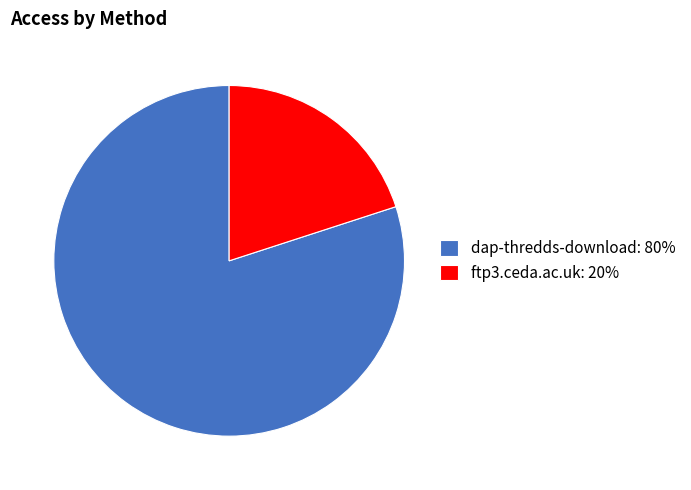

Do dap-thredds-download and ftp3.ceda.ac.uk together represent more than half of the pie?

Yes